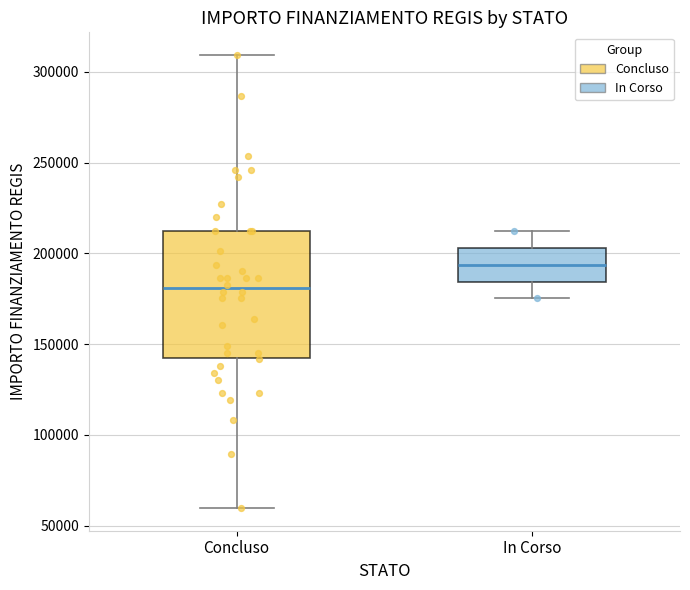

Which box's median line is the highest?

In Corso